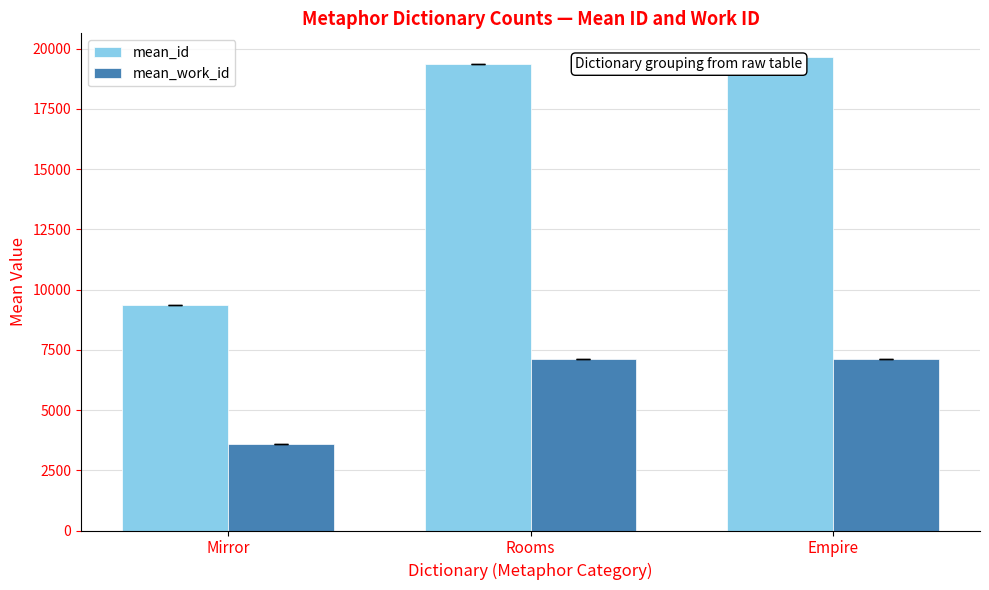

How many bars are there in total?

6